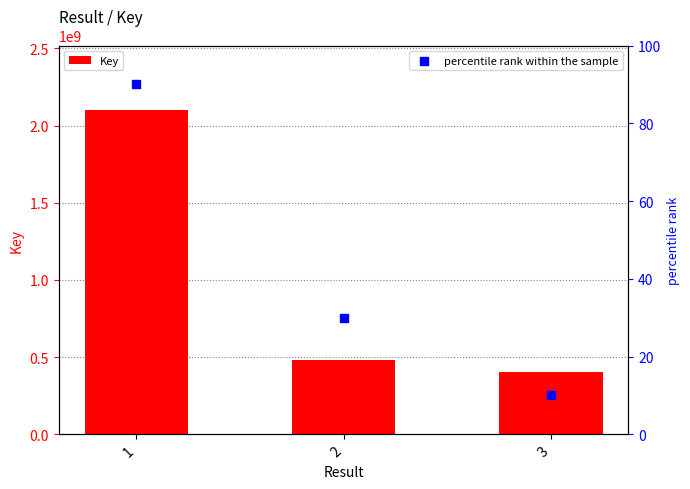

Which series reaches the minimum Y coordinate?

percentile rank within the sample